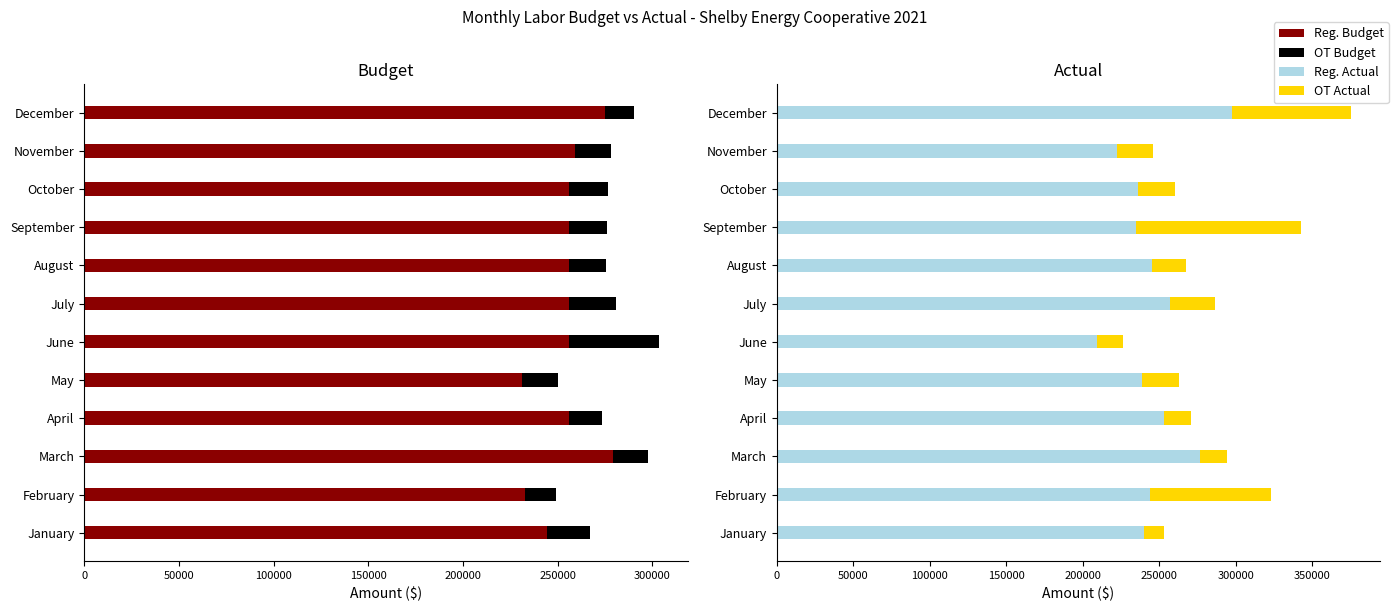

What is the value of the Reg. Actual bar at the 5th from the left?

238831.4